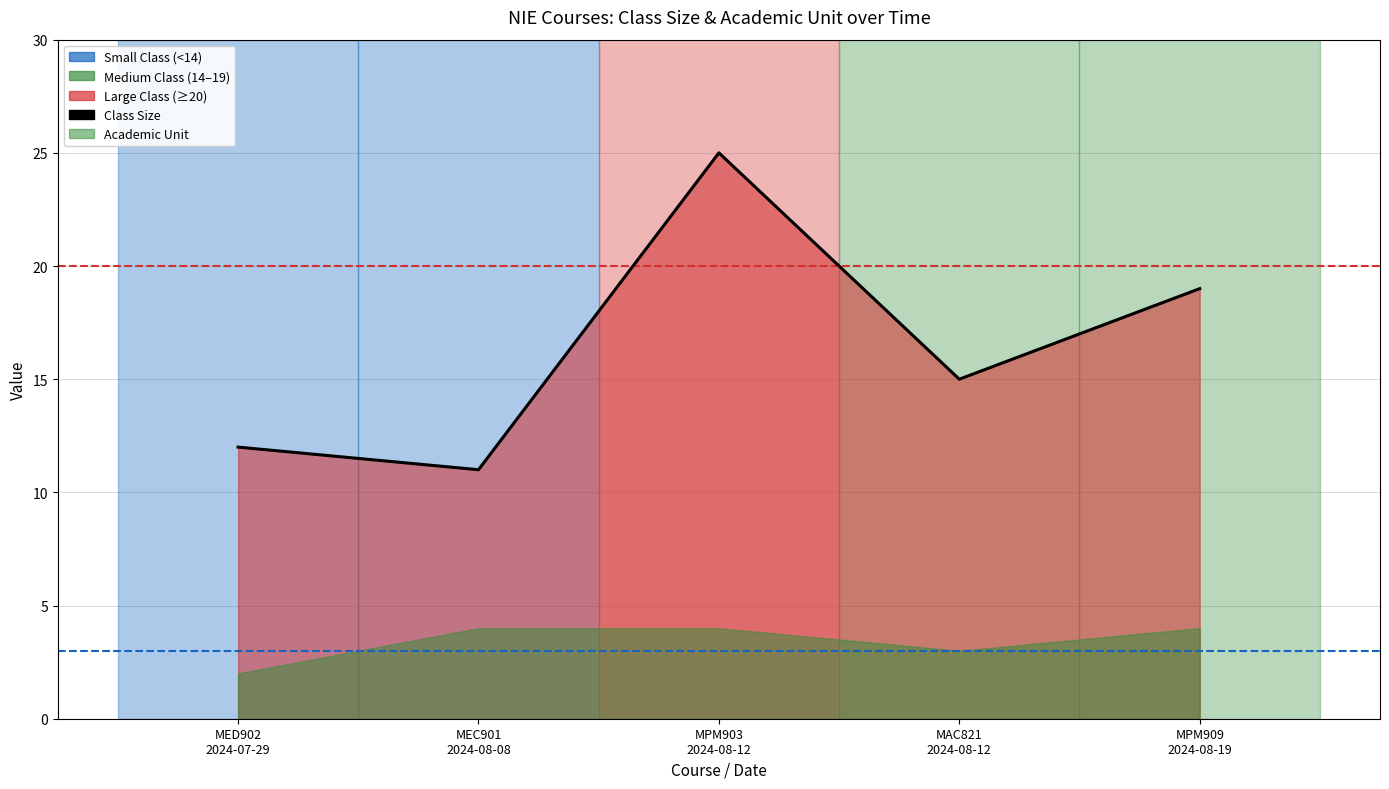

What is the sum of all values?

82